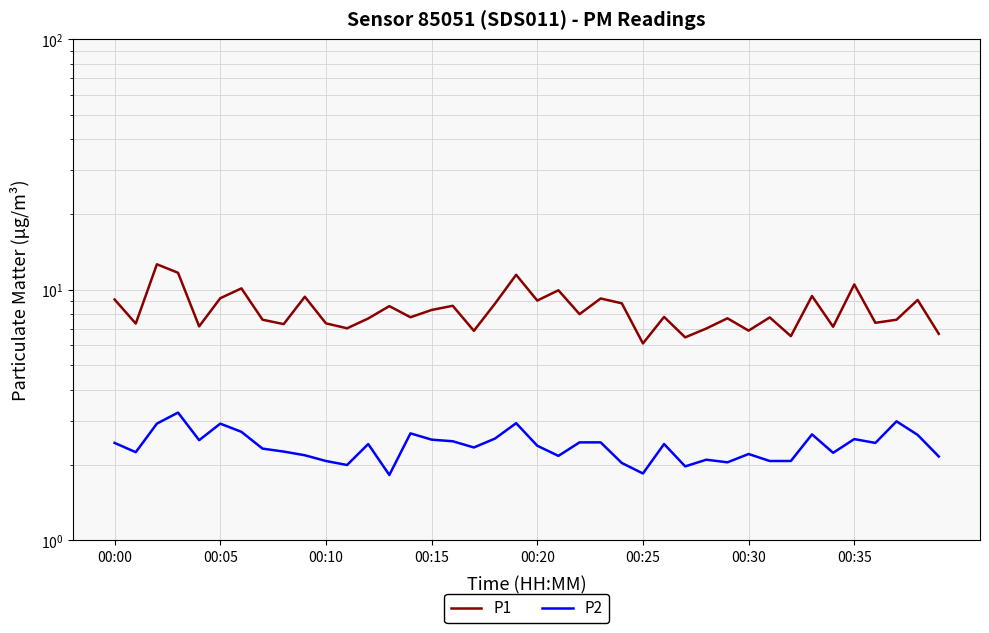

What is the total value across all series at 22?

10.5